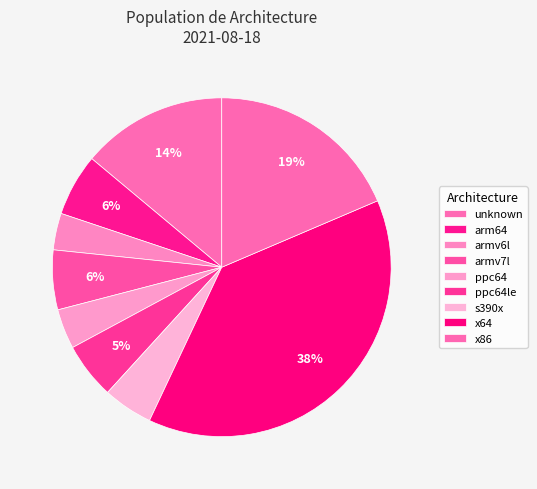

Which has a higher value, ppc64 or armv6l?

ppc64